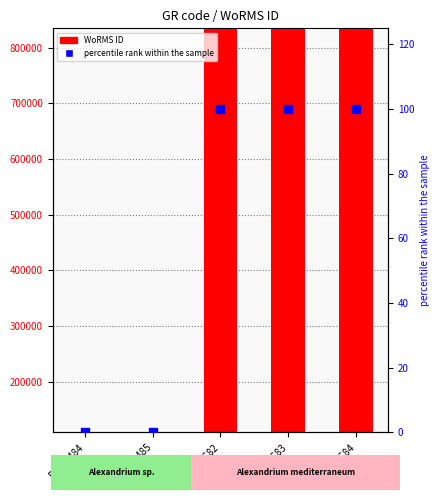

At which category is the sum across all series the highest?

BMCC82